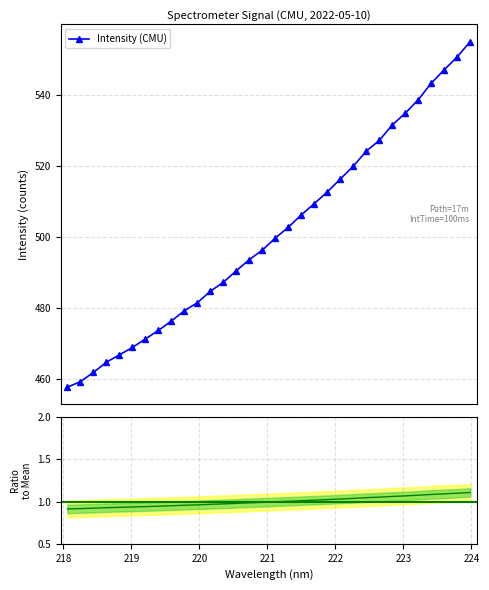

What is the value of the 5th point from the left?

466.8